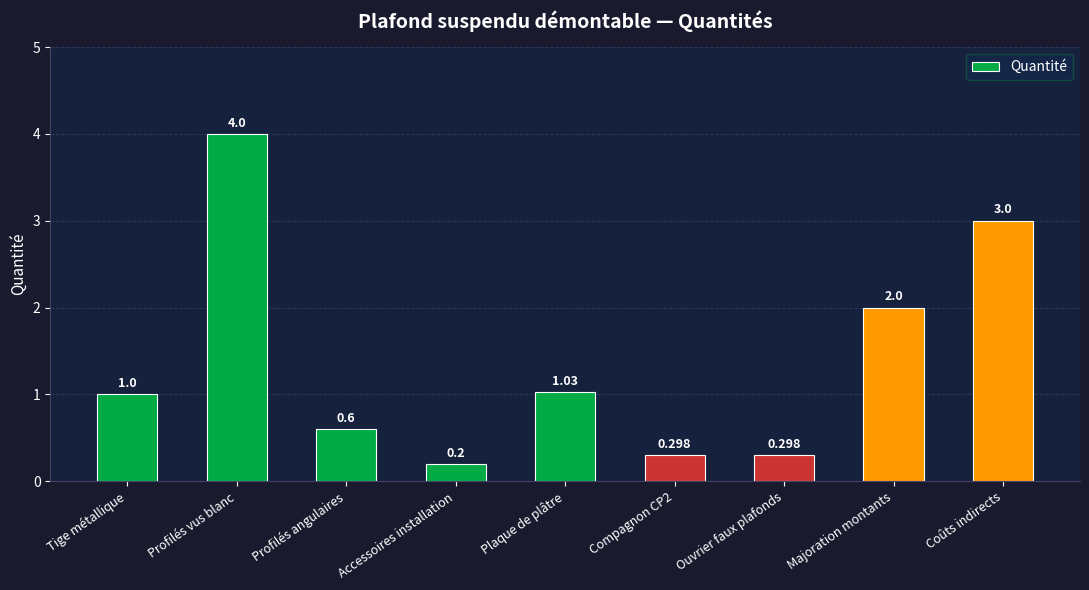

At which label is the value closest to 2?

Majoration montants